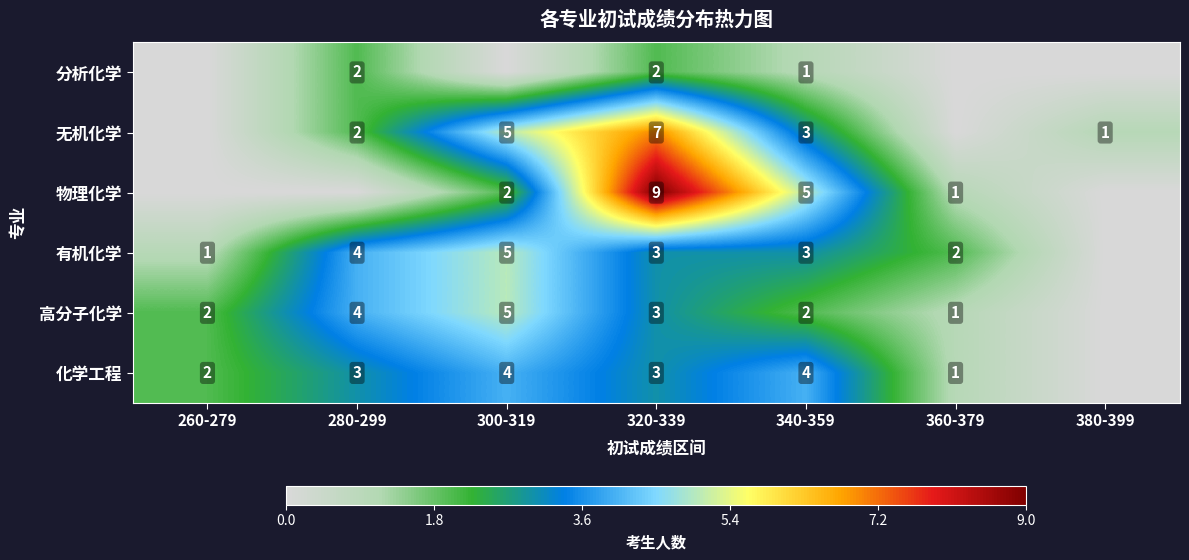

What is the spread (max minus min) of values at 340-359?

4